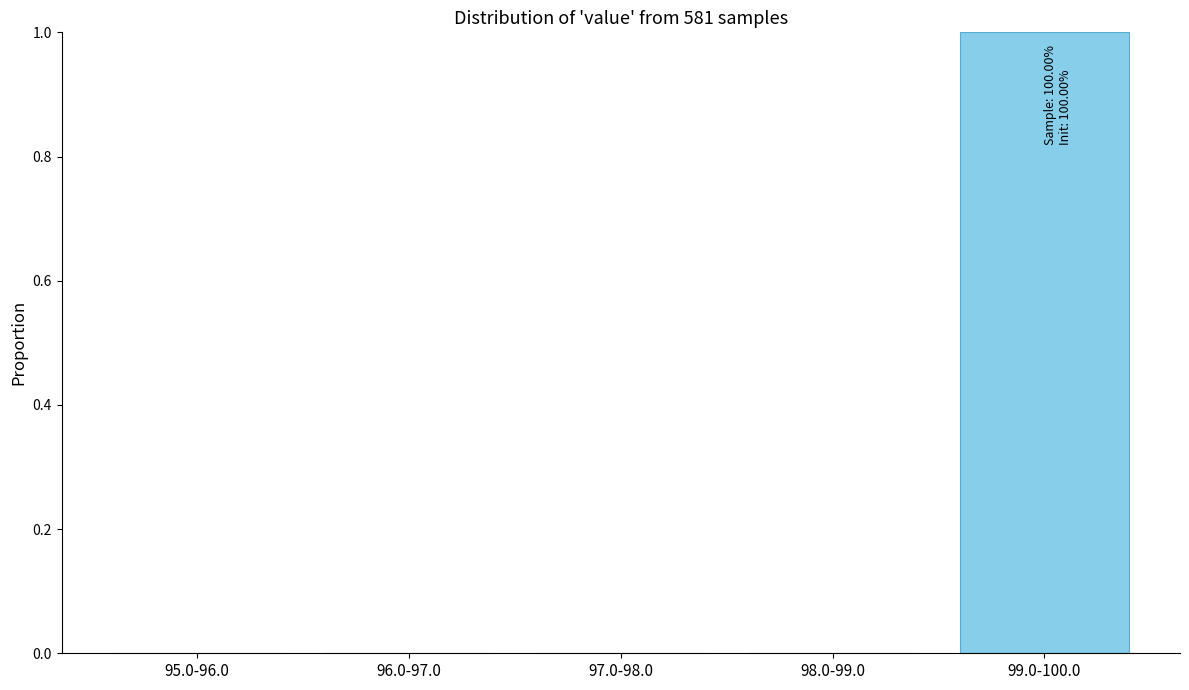

Reading right to left, list all the values displayed in this chart.

99.0-100.0=1	98.0-99.0=0	97.0-98.0=0	96.0-97.0=0	95.0-96.0=0